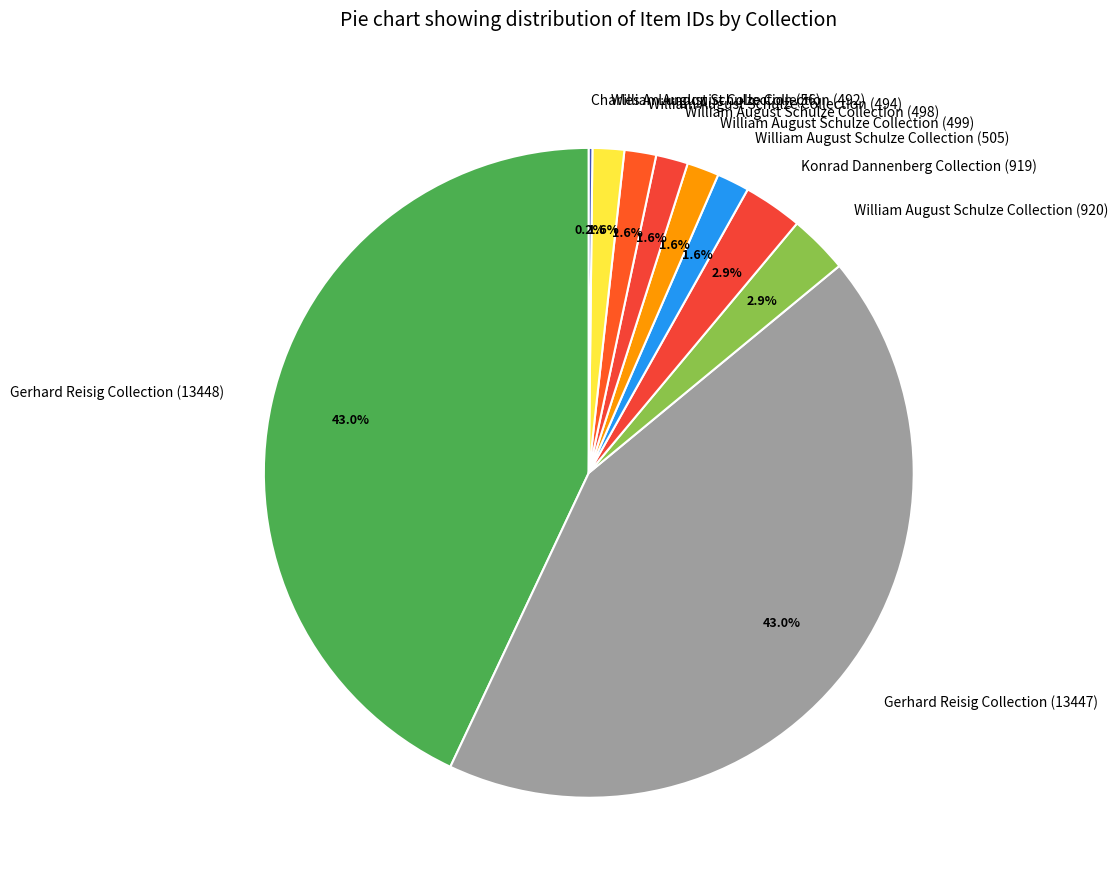

Does William August Schulze Collection (492) represent more than half of the total?

No